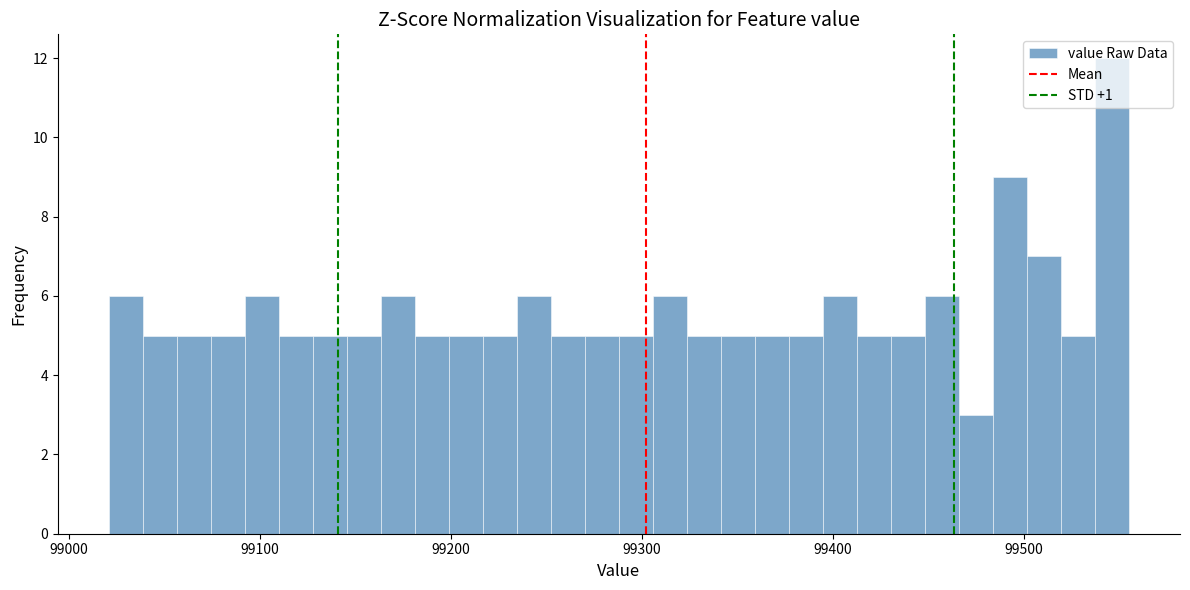

Read against the x-axis, roughly where is the centre of the tallest bar?

99550